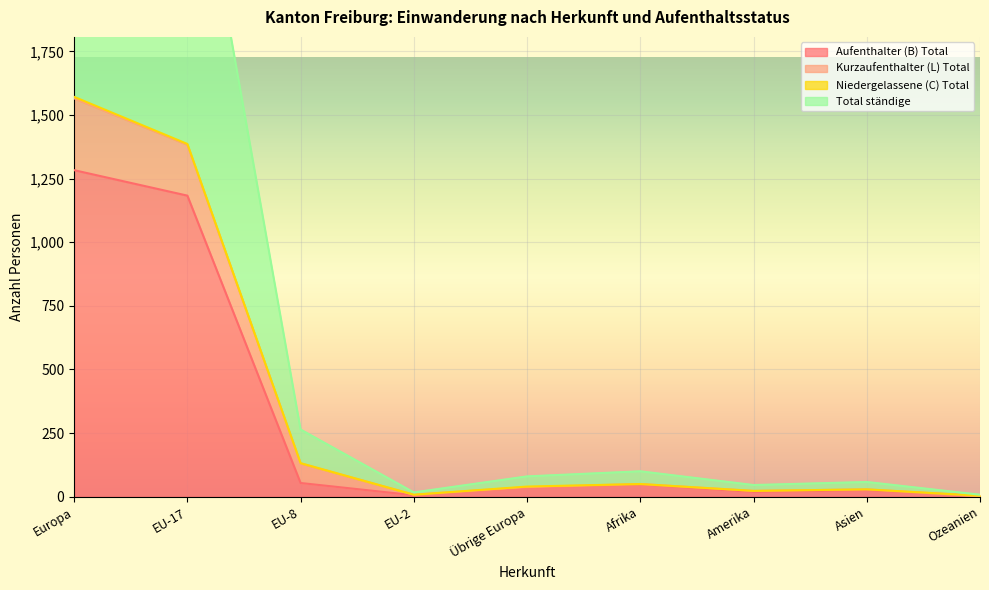

At which label is Aufenthalter (B) Total closest to 643?

EU-17